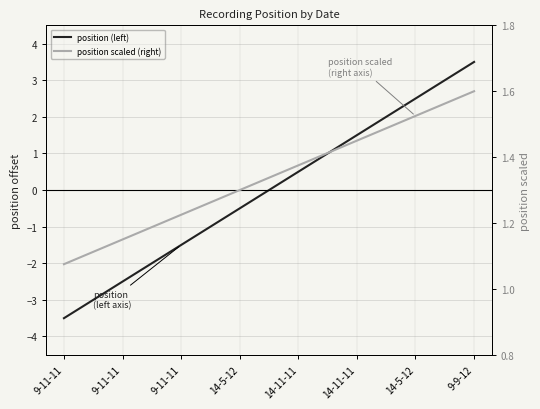

True or false: position scaled (right) has a value of 1.6 at 9-11-11.

False